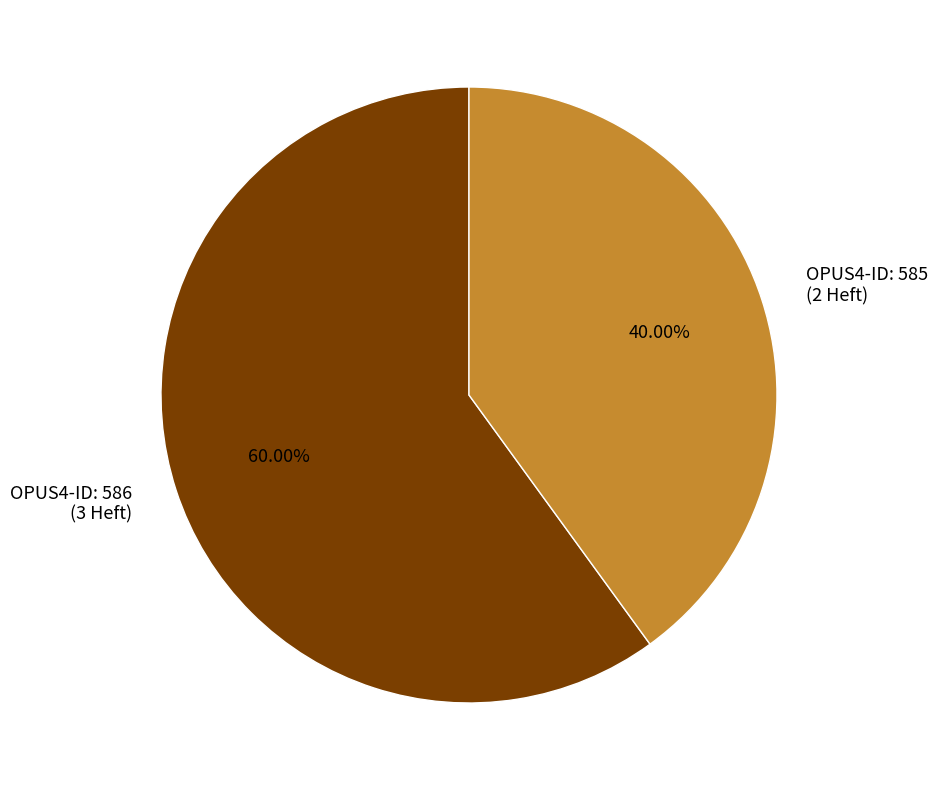

How many segments does this pie chart have?

2